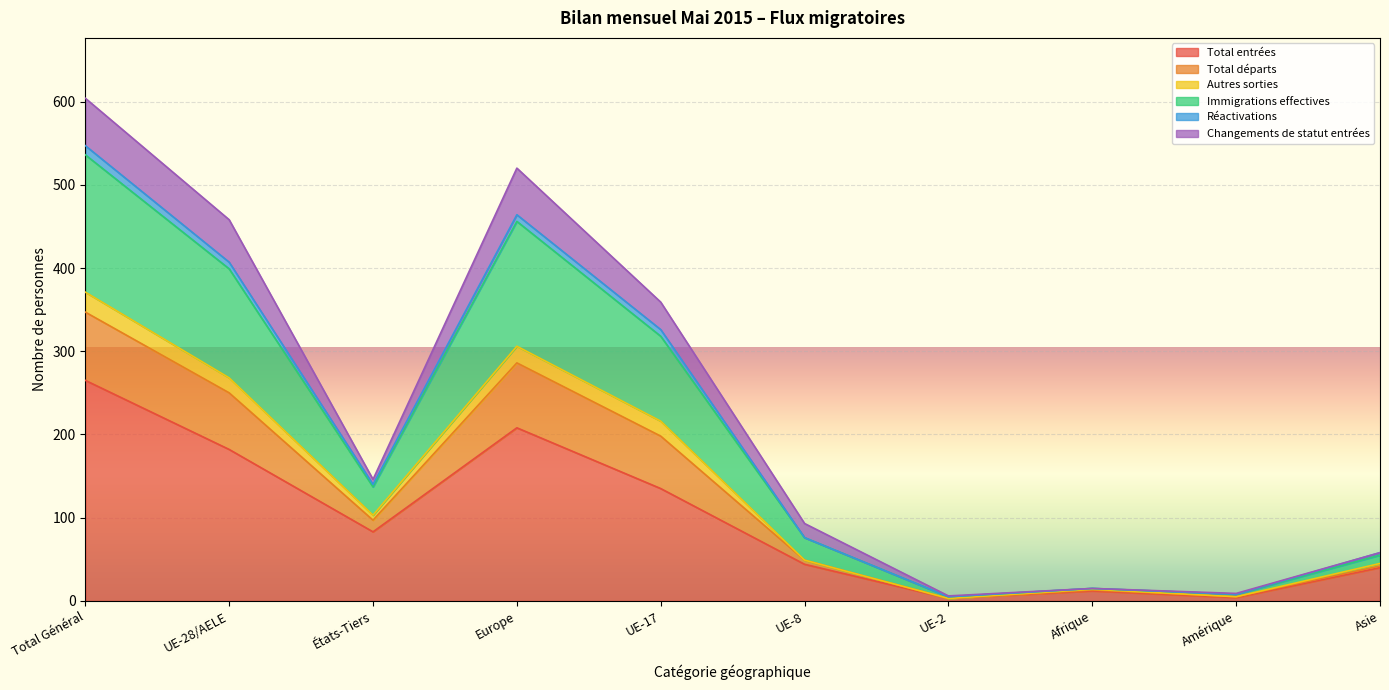

Where does the Total entrées series first go above 83?

Total Général